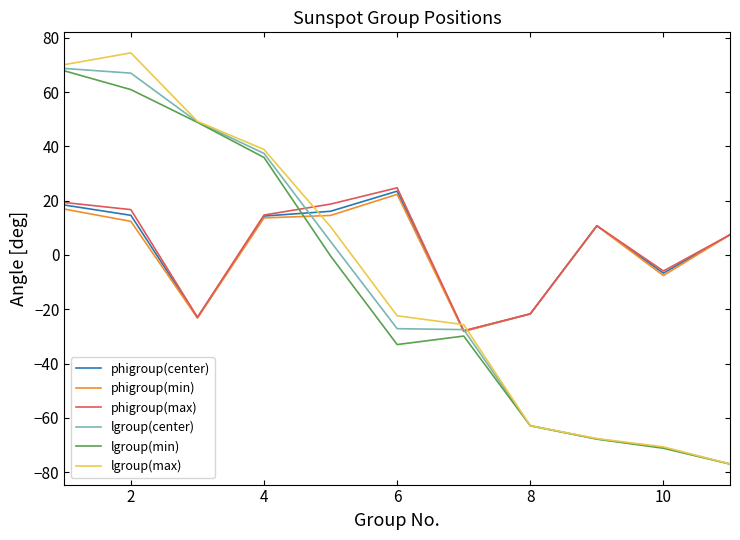

Which series has the largest range (max minus min)?

lgroup(max)